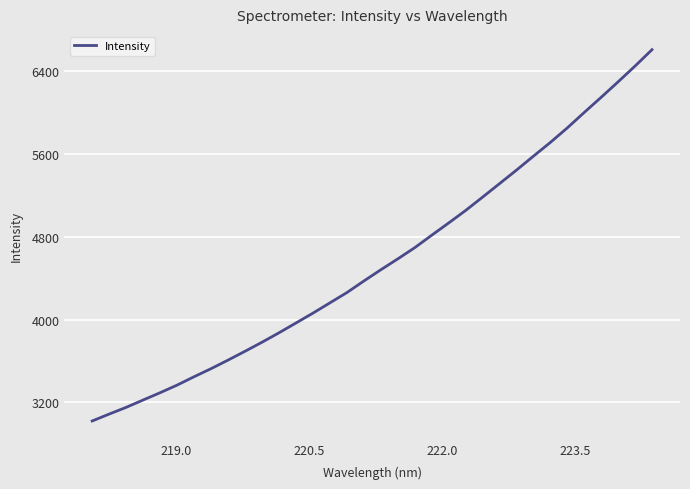

What is the difference between the maximum and minimum values?

3591.0